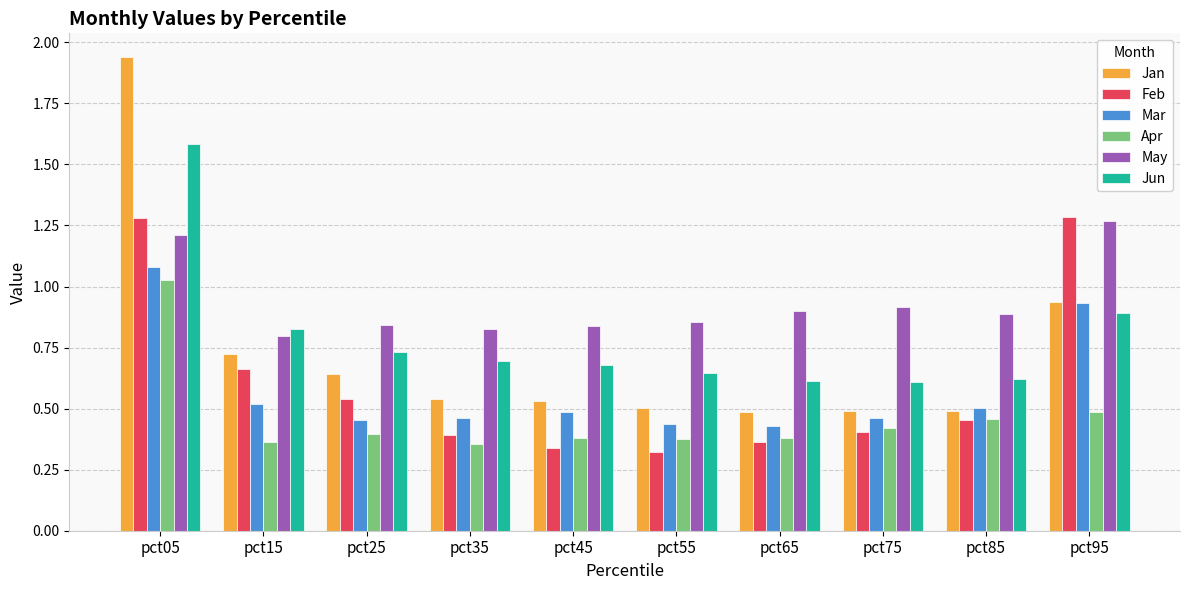

What is the total value across all series at pct45?

3.3